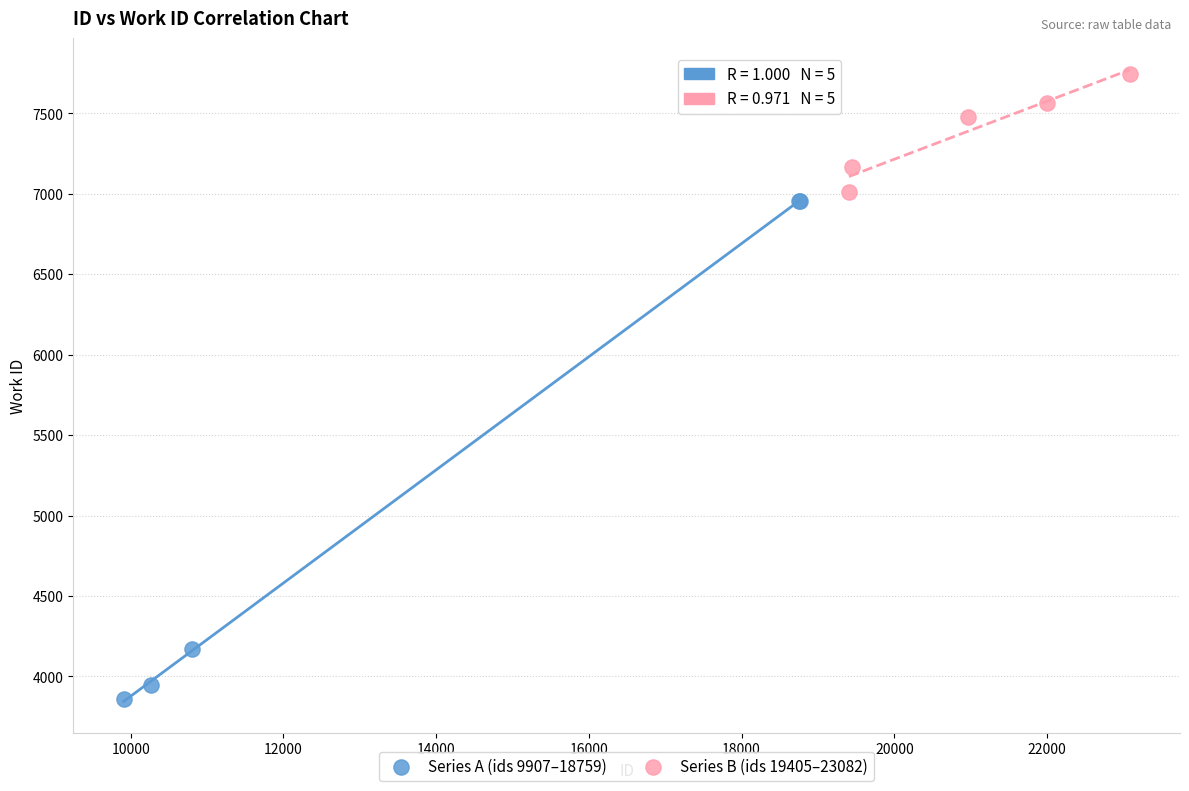

Which series has the largest Y range (max minus min)?

Series A (ids 9907–18759)